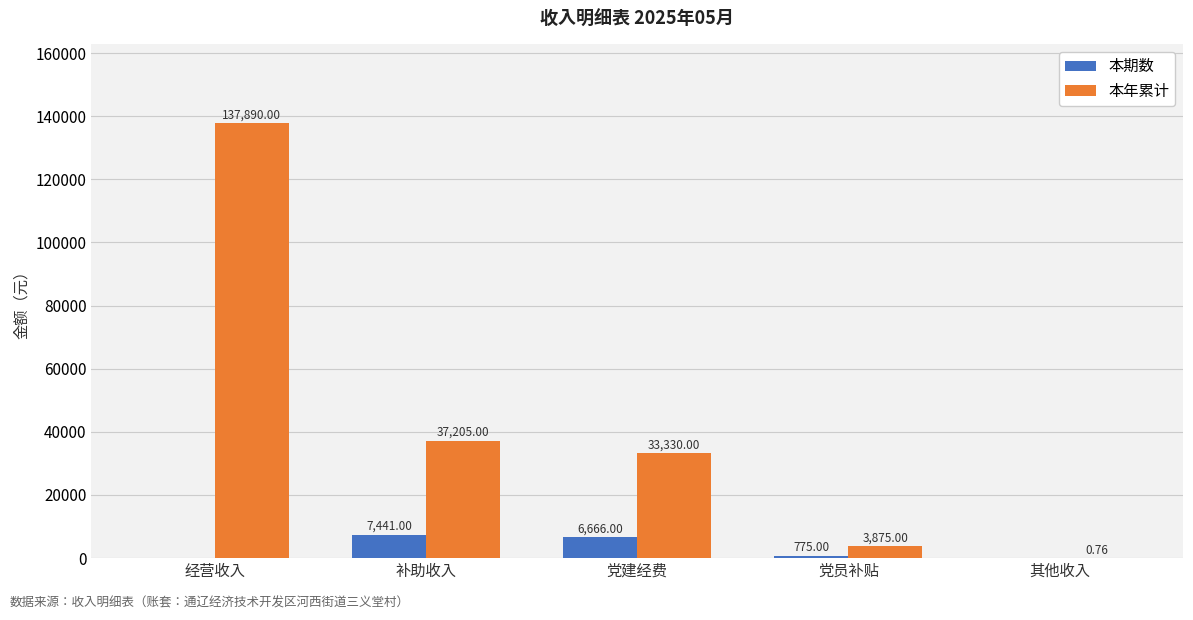

At which label is 本期数 closest to 3720?

党员补贴